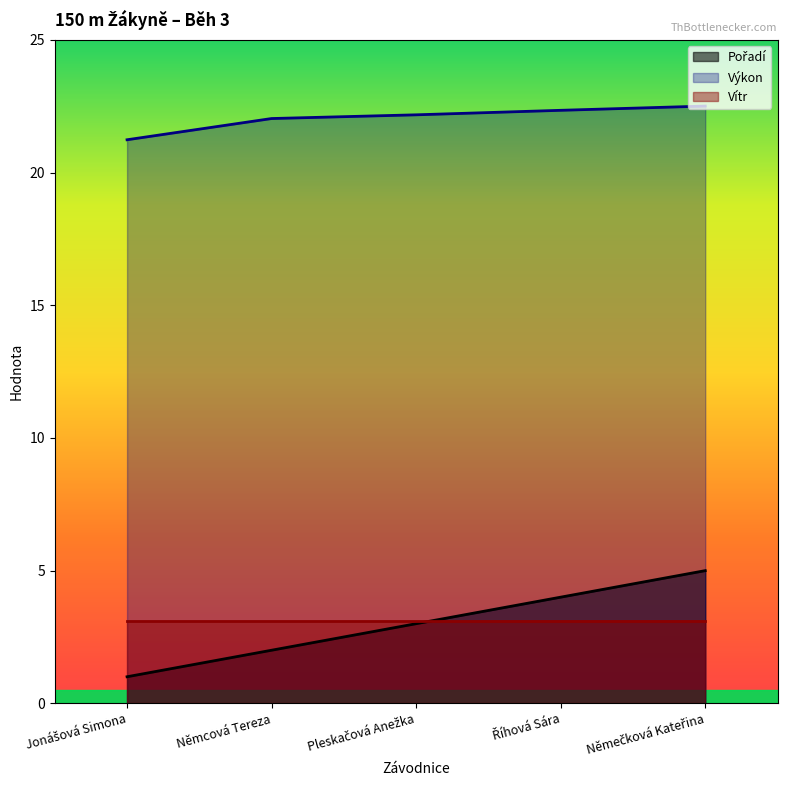

At which label does Pořadí reach its peak?

Němečková Kateřina